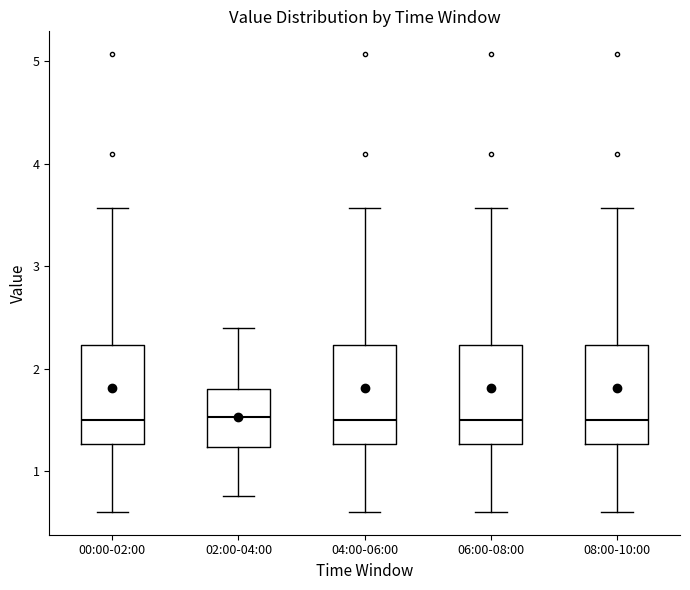

Reading left to right, transcribe this box plot: for each box, give where its median line is, the range the box spans, and where its two whiskers end, as read against the y-axis. The values are not printed on the chart, so give them approximately, as read against the axis.

00:00-02:00: median 1.5, box 1.3 to 2.2, whiskers 0.6 to 3.6
02:00-04:00: median 1.5, box 1.2 to 1.8, whiskers 0.8 to 2.4
04:00-06:00: median 1.5, box 1.3 to 2.2, whiskers 0.6 to 3.6
06:00-08:00: median 1.5, box 1.3 to 2.2, whiskers 0.6 to 3.6
08:00-10:00: median 1.5, box 1.3 to 2.2, whiskers 0.6 to 3.6